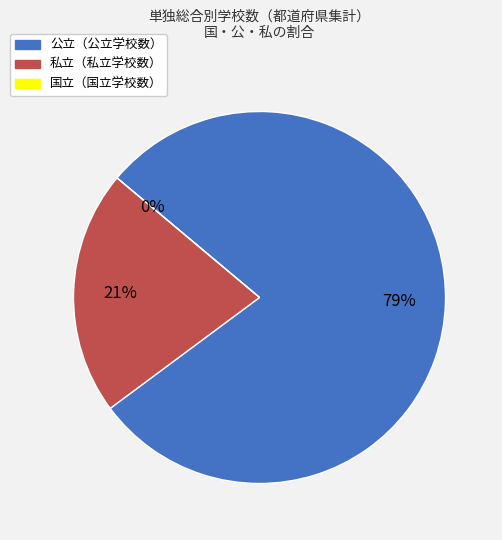

Is it true that 国立 is 1% of the pie?

False